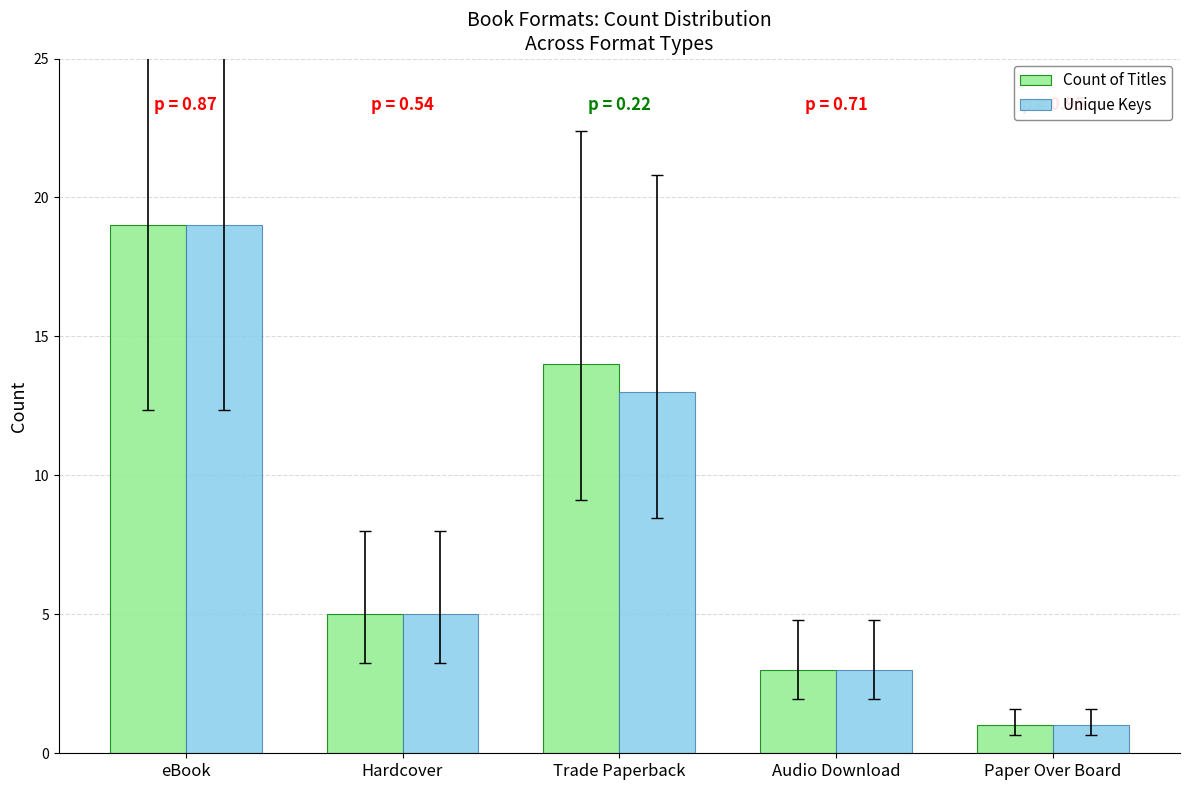

Rank the series by their average value, from lowest to highest.

Unique Keys, Count of Titles